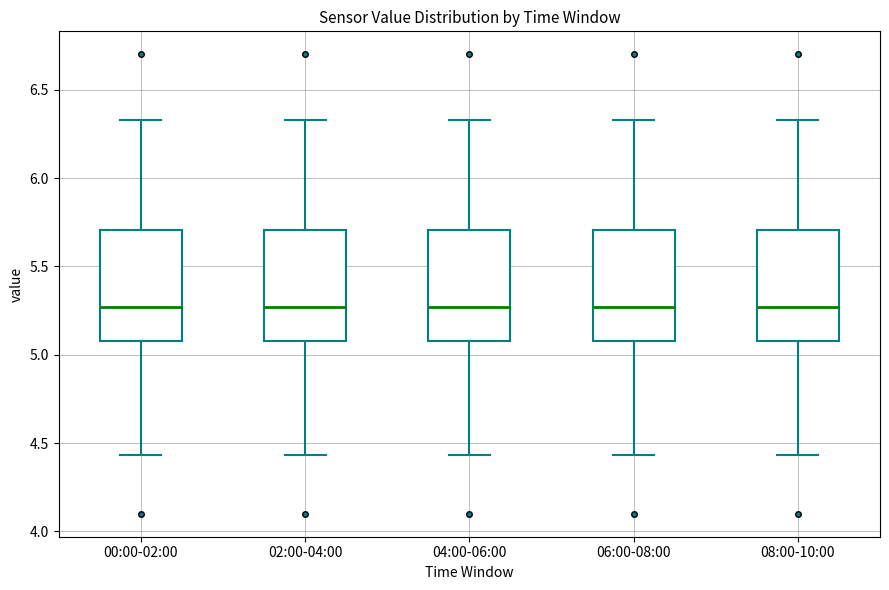

Where does the lower whisker of the box for 02:00-04:00 end on the y-axis? The values are not printed on the chart, so give them approximately, as read against the axis.

4.45